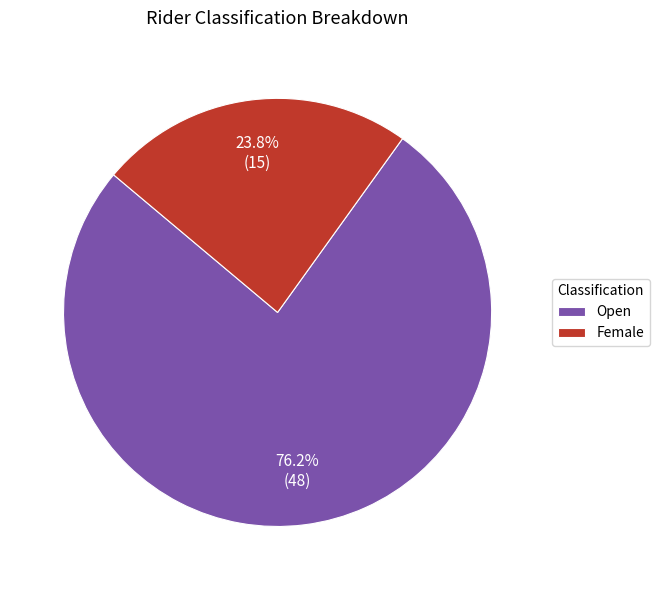

True or false: Open accounts for 76% of the total.

True